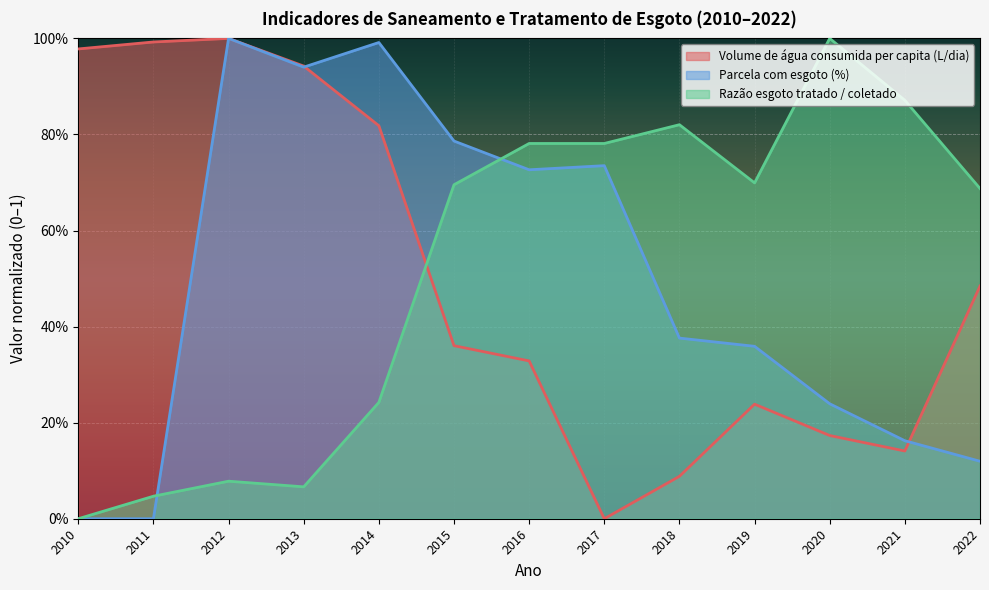

Which has a higher value, 2020 or 2010?

2010